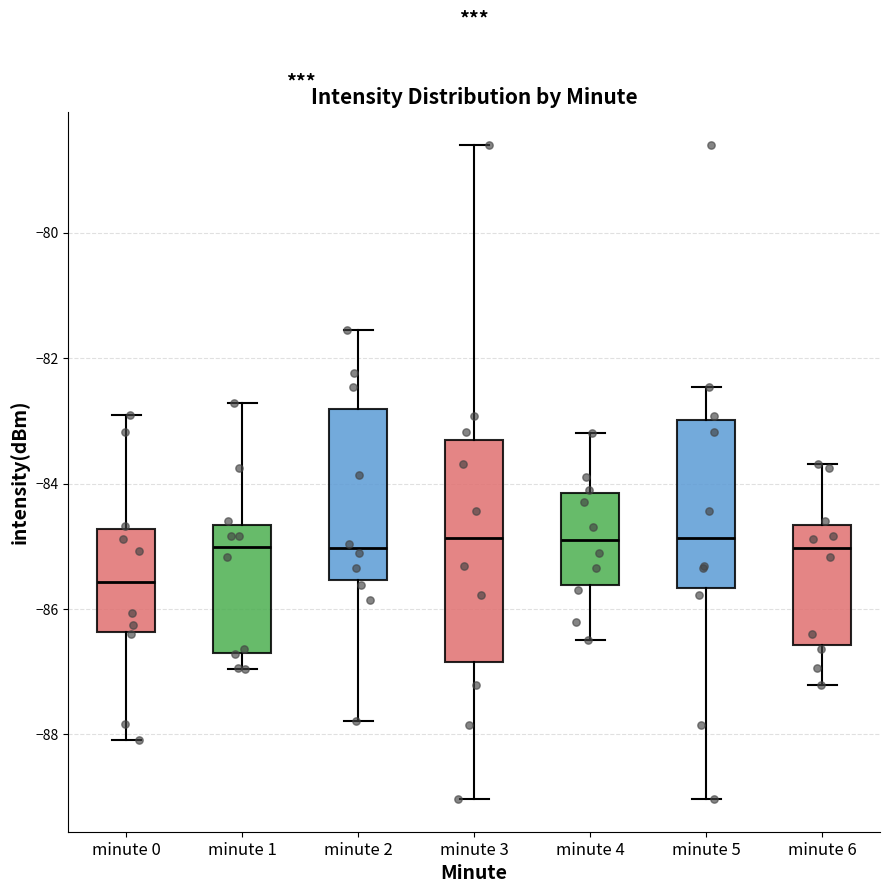

Reading left to right, read every box against the y-axis: the position of its median line, the range the box covers, and the ends of its whiskers. The values are not printed on the chart, so give them approximately, as read against the axis.

minute 0: median -85.6, box -86.4 to -84.8, whiskers -88.0 to -83.0
minute 1: median -85.0, box -86.6 to -84.6, whiskers -87.0 to -82.8
minute 2: median -85.0, box -85.6 to -82.8, whiskers -87.8 to -81.6
minute 3: median -84.8, box -86.8 to -83.4, whiskers -89.0 to -78.6
minute 4: median -84.8, box -85.6 to -84.2, whiskers -86.4 to -83.2
minute 5: median -84.8, box -85.6 to -83.0, whiskers -89.0 to -82.4
minute 6: median -85.0, box -86.6 to -84.6, whiskers -87.2 to -83.6